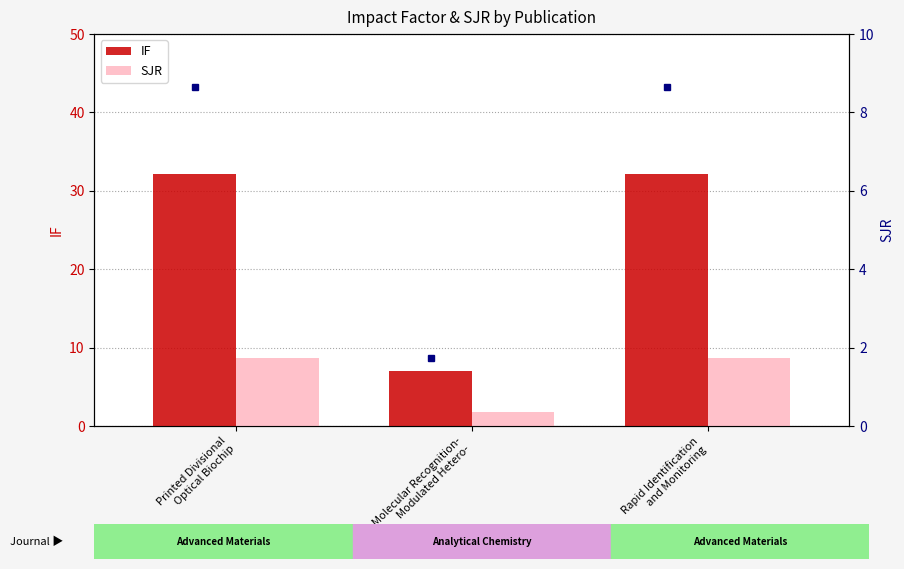

Reading right to left, what are all the values shown in this chart?

IF: Rapid Identification
and Monitoring=32.1	Molecular Recognition-
Modulated Hetero-=7.0	Printed Divisional
Optical Biochip=32.1
SJR: Rapid Identification
and Monitoring=8.7	Molecular Recognition-
Modulated Hetero-=1.7	Printed Divisional
Optical Biochip=8.7